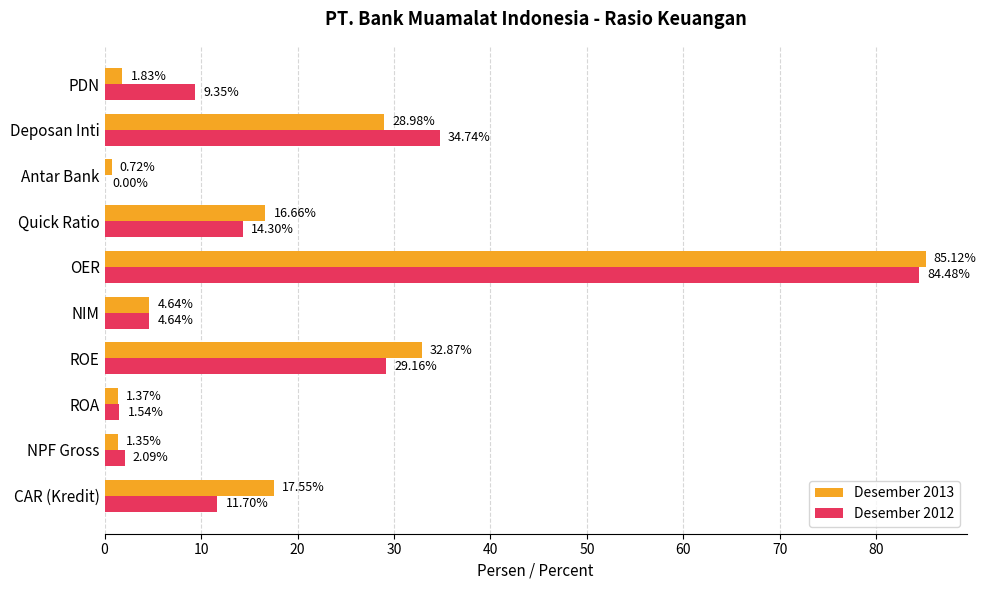

At which label is Desember 2012 closest to 42?

Deposan Inti